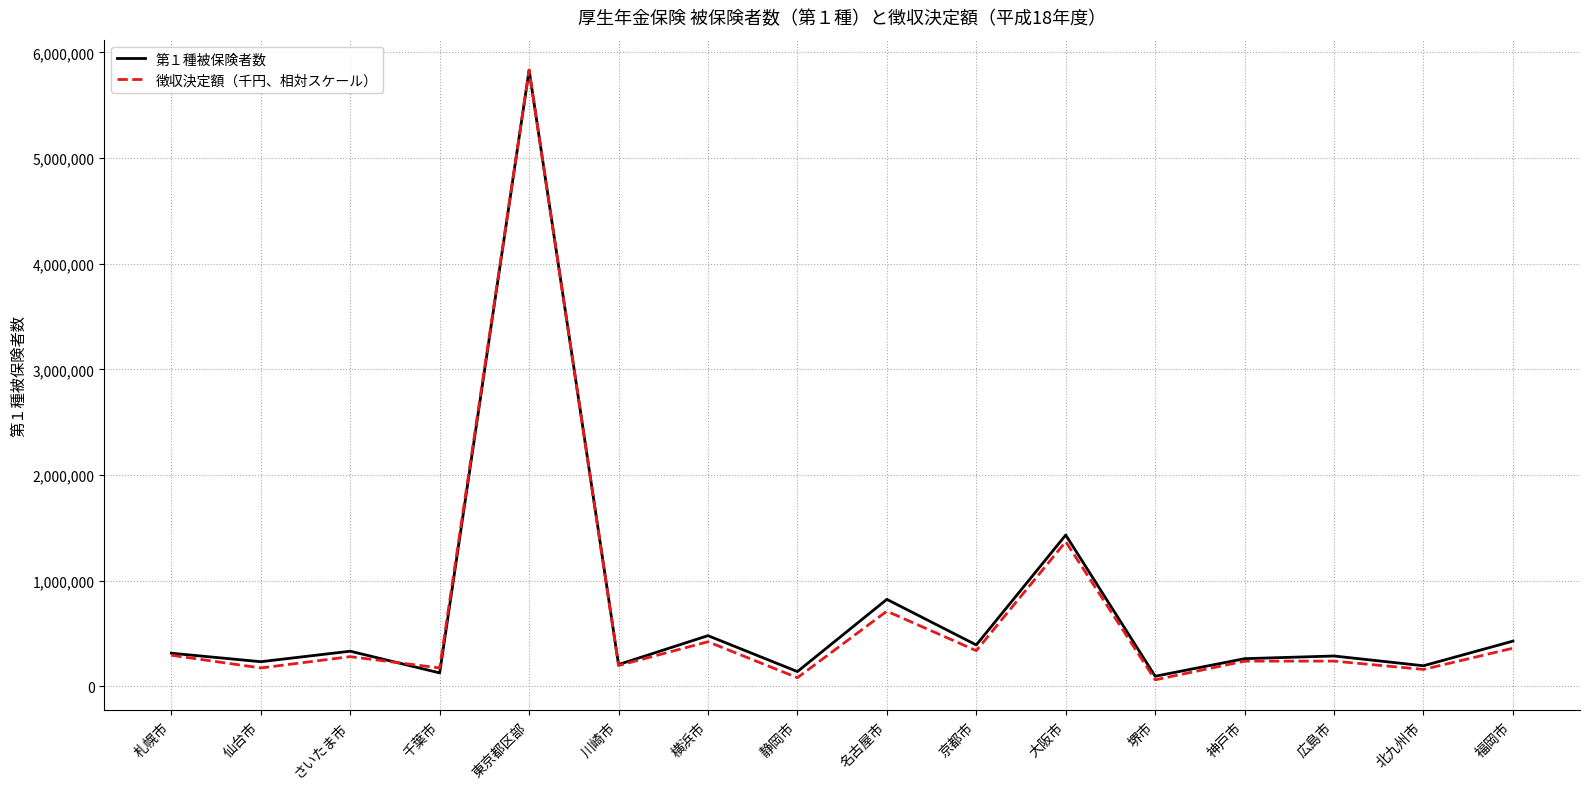

What is the average value of the 第１種被保険者数 series?

723932.5